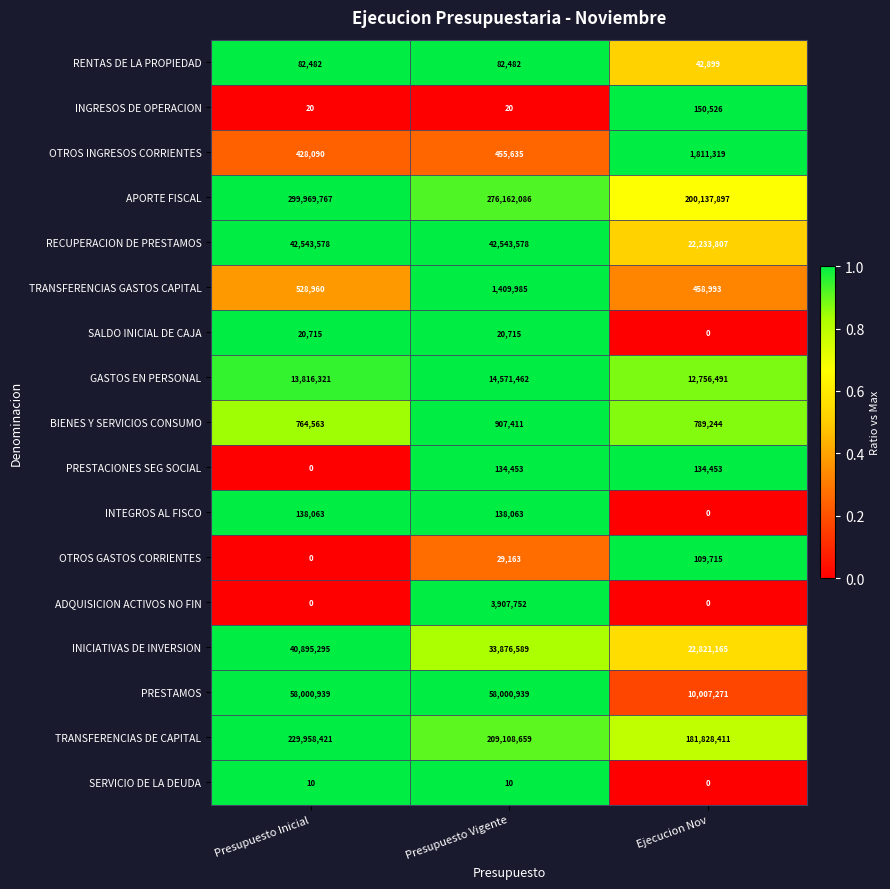

List the series in order of their peak value, highest first.

APORTE FISCAL, TRANSFERENCIAS DE CAPITAL, PRESTAMOS, RECUPERACION DE PRESTAMOS, INICIATIVAS DE INVERSION, GASTOS EN PERSONAL, ADQUISICION ACTIVOS NO FIN, OTROS INGRESOS CORRIENTES, TRANSFERENCIAS GASTOS CAPITAL, BIENES Y SERVICIOS CONSUMO, INGRESOS DE OPERACION, INTEGROS AL FISCO, PRESTACIONES SEG SOCIAL, OTROS GASTOS CORRIENTES, RENTAS DE LA PROPIEDAD, SALDO INICIAL DE CAJA, SERVICIO DE LA DEUDA